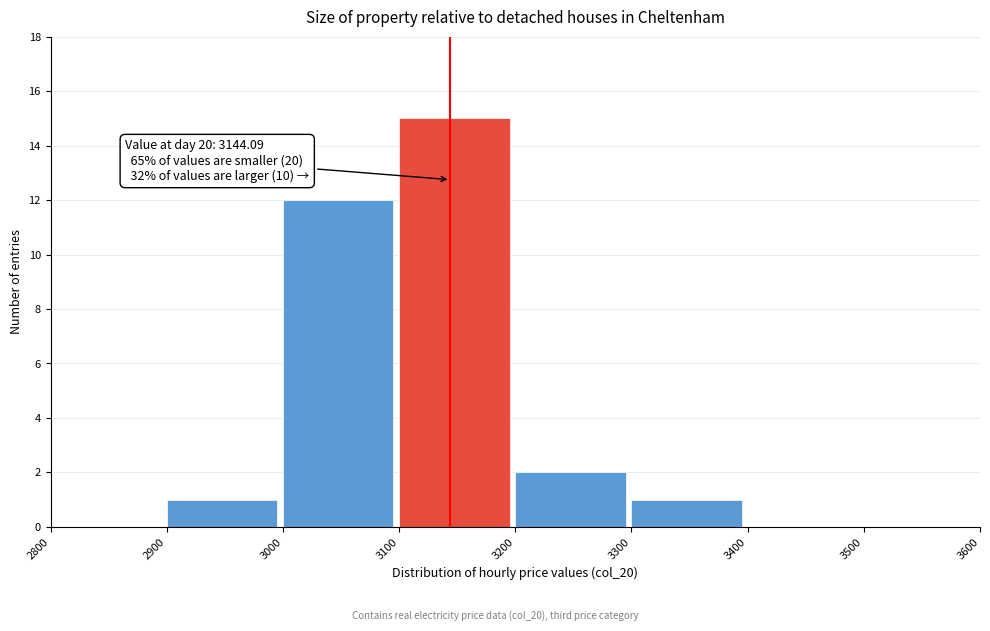

Which range on the x-axis has the tallest bar?

3100 to 3200